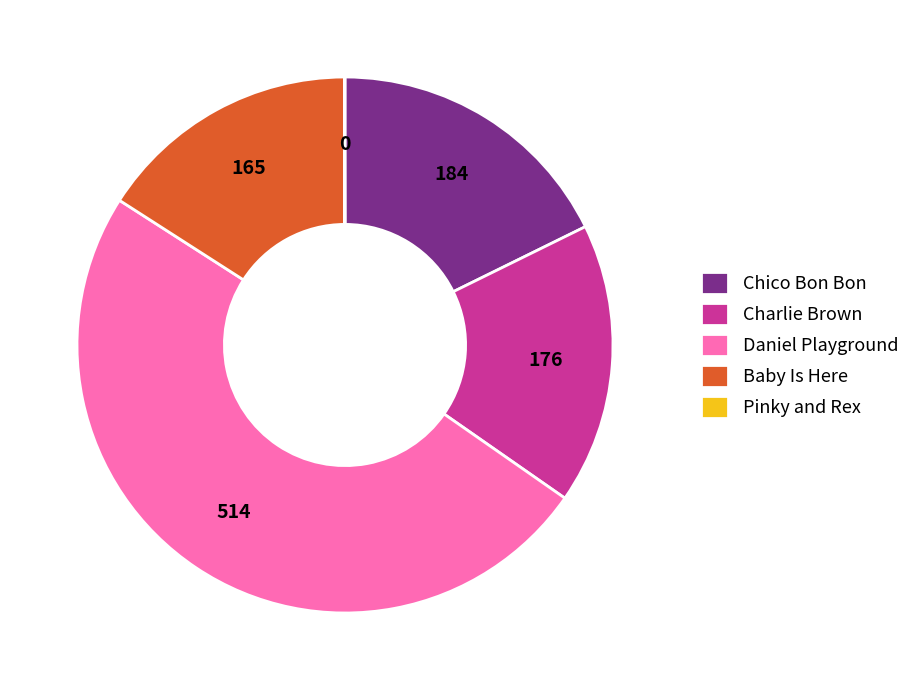

Is the sum of Baby Is Here and Daniel Playground greater than half?

Yes